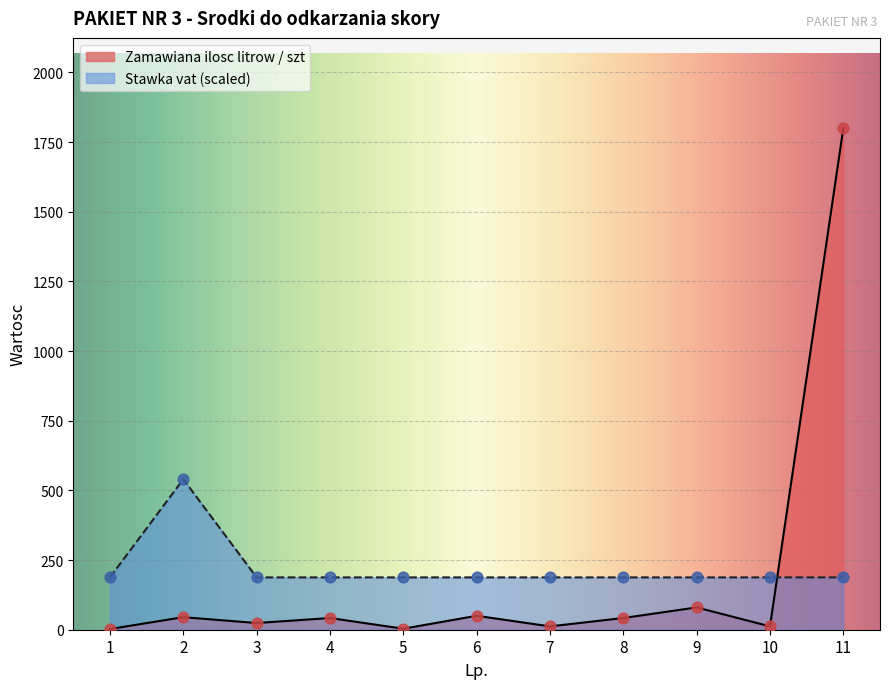

At which category is the sum across all series the highest?

11